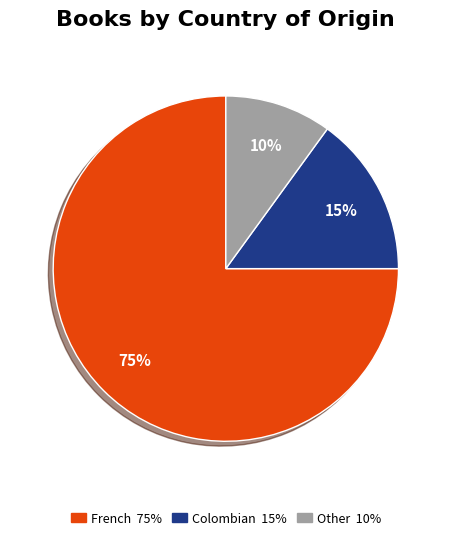

What is the ratio of the value at French to the value at Colombian?

5.0